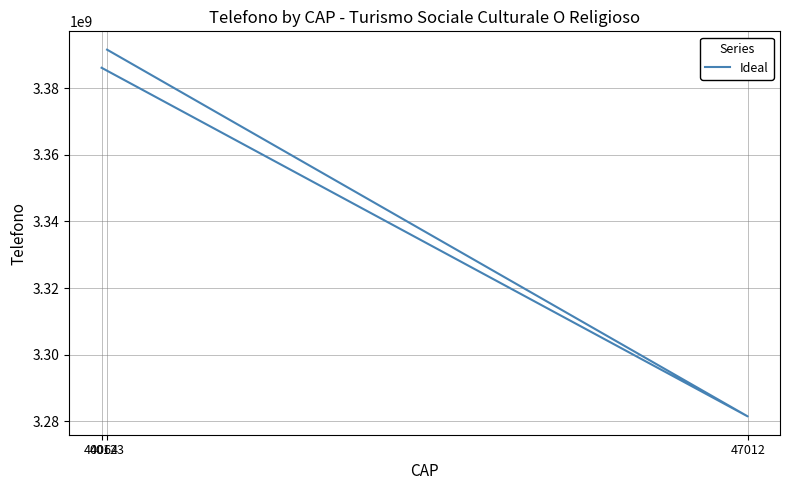

How many distinct data groups are displayed?

1